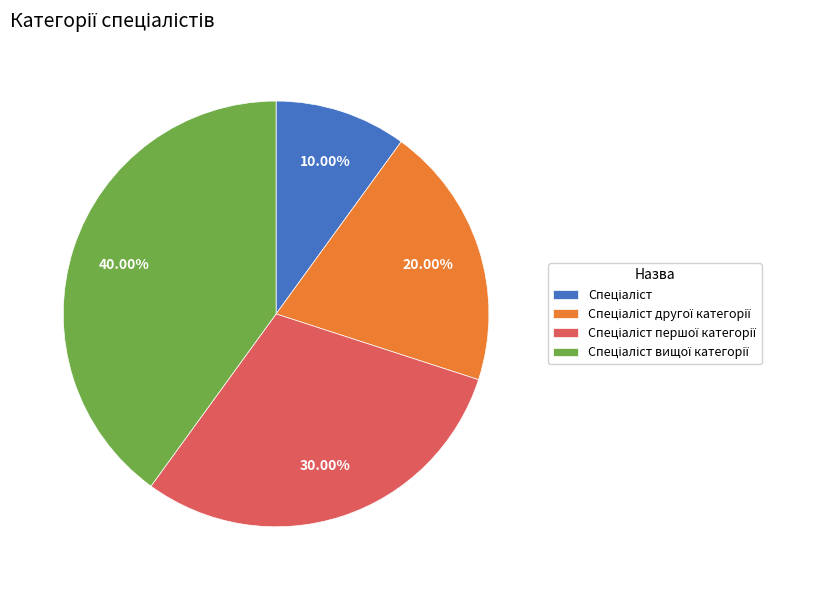

Is there any slice that represents more than half of the pie?

No